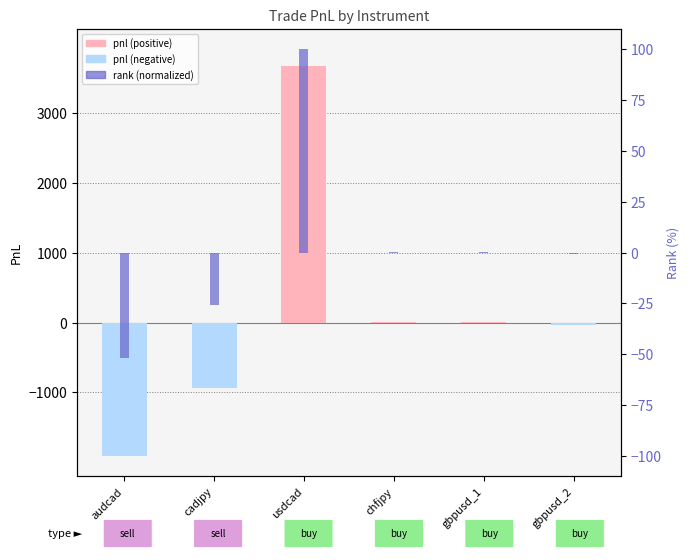

Which has a higher value, gbpusd_1 or gbpusd_2?

gbpusd_1